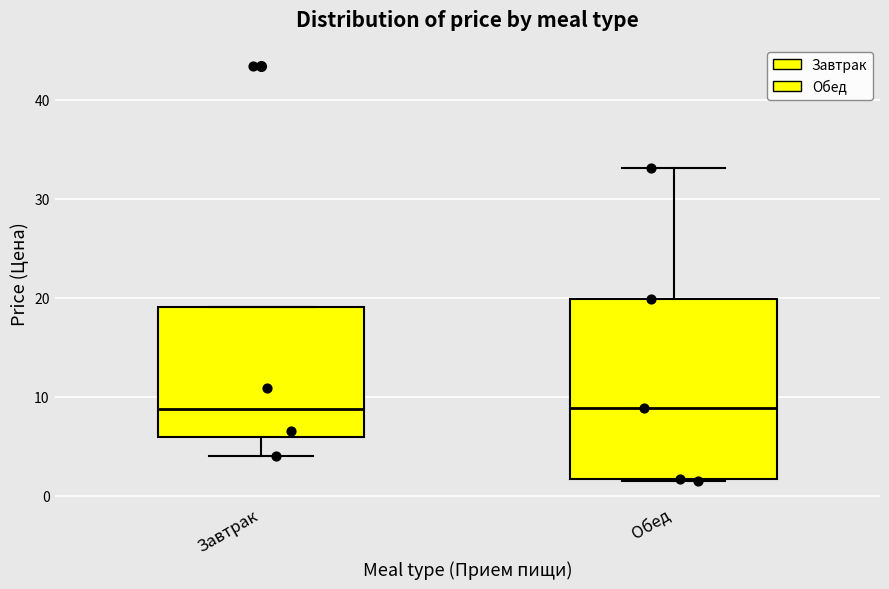

Where is the lower edge of the box for Обед on the y-axis? The values are not printed on the chart, so give them approximately, as read against the axis.

2